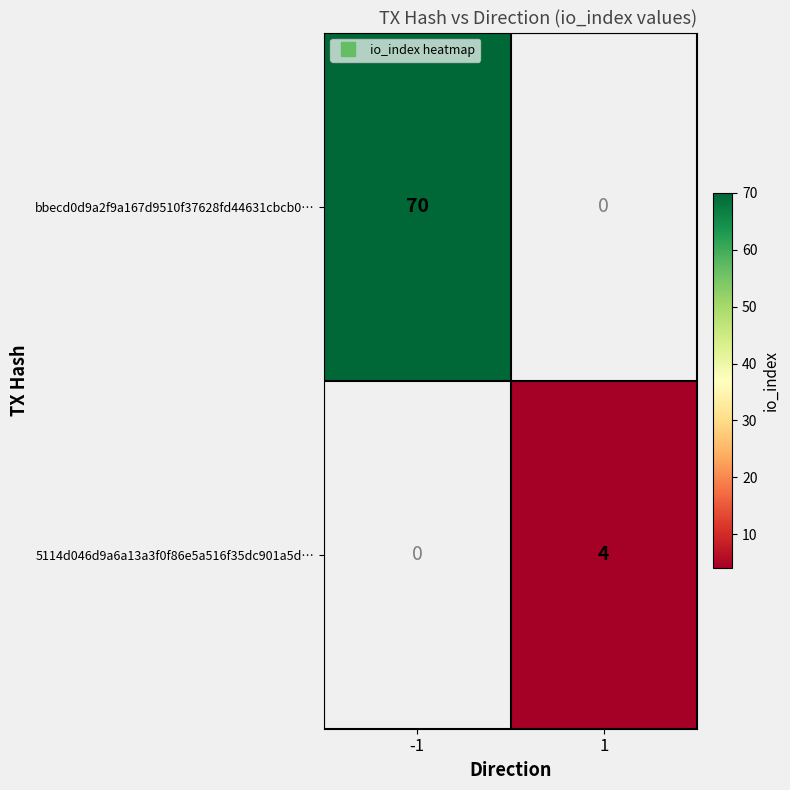

List the series in order of their overall mean, highest first.

bbecd0d9a2f9a167d9510f37628fd44631cbcb0…, 5114d046d9a6a13a3f0f86e5a516f35dc901a5d…